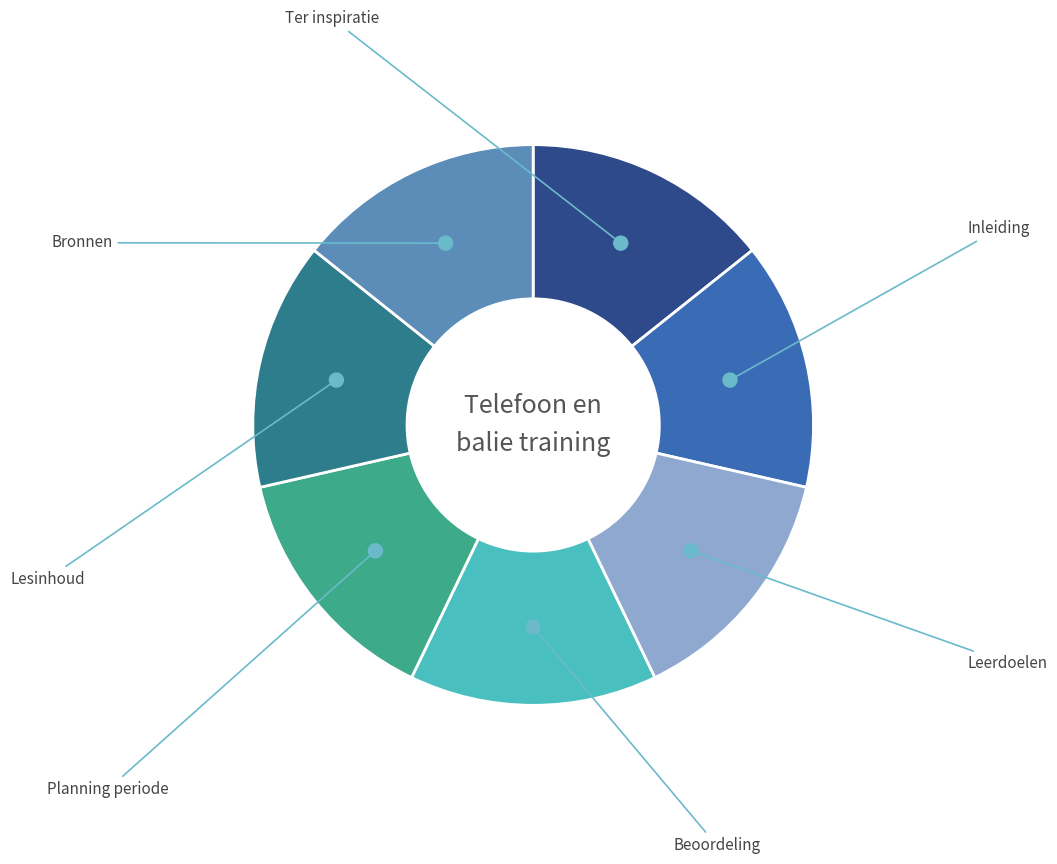

The Leerdoelen slice represents 20% of the pie. True or false?

False